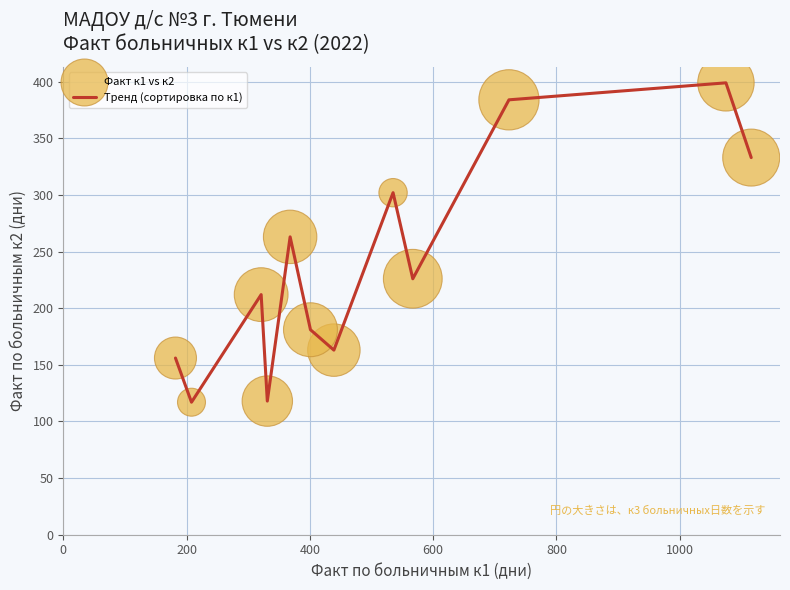

What is the difference between the maximum and minimum values?

282